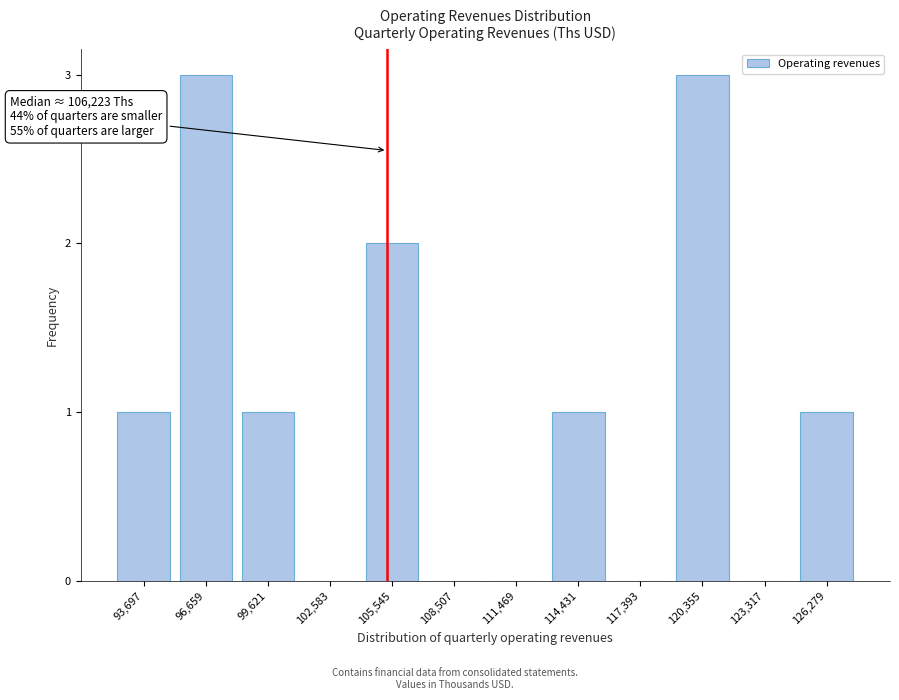

Reading left to right, what are all the values shown in this chart?

93,697=1	96,659=3	99,621=1	102,583=0	105,545=2	108,507=0	111,469=0	114,431=1	117,393=0	120,355=3	123,317=0	126,279=1